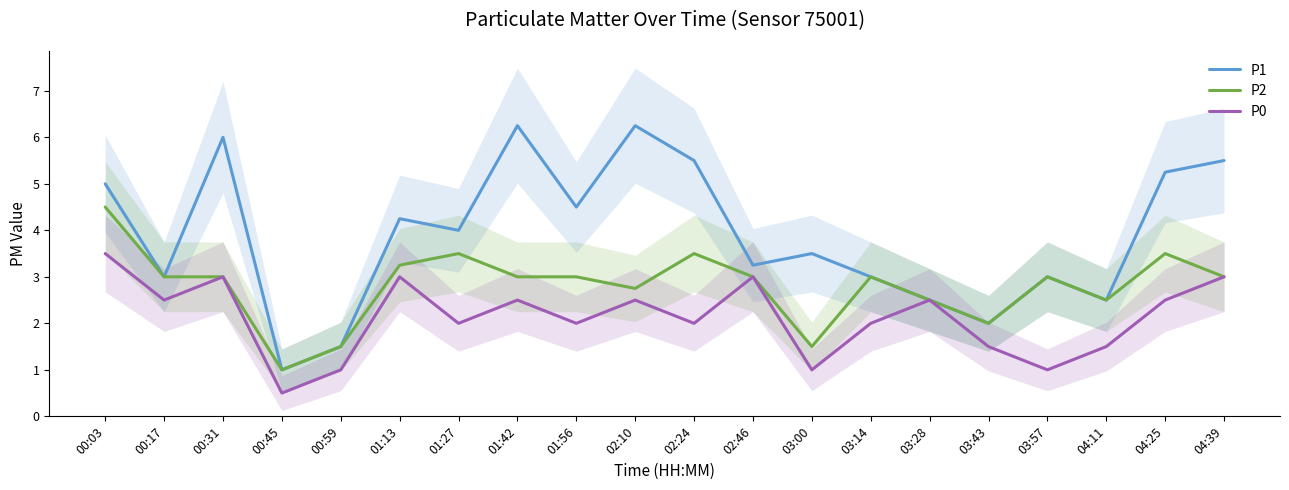

How many P0 values are between 1 and 3?

18